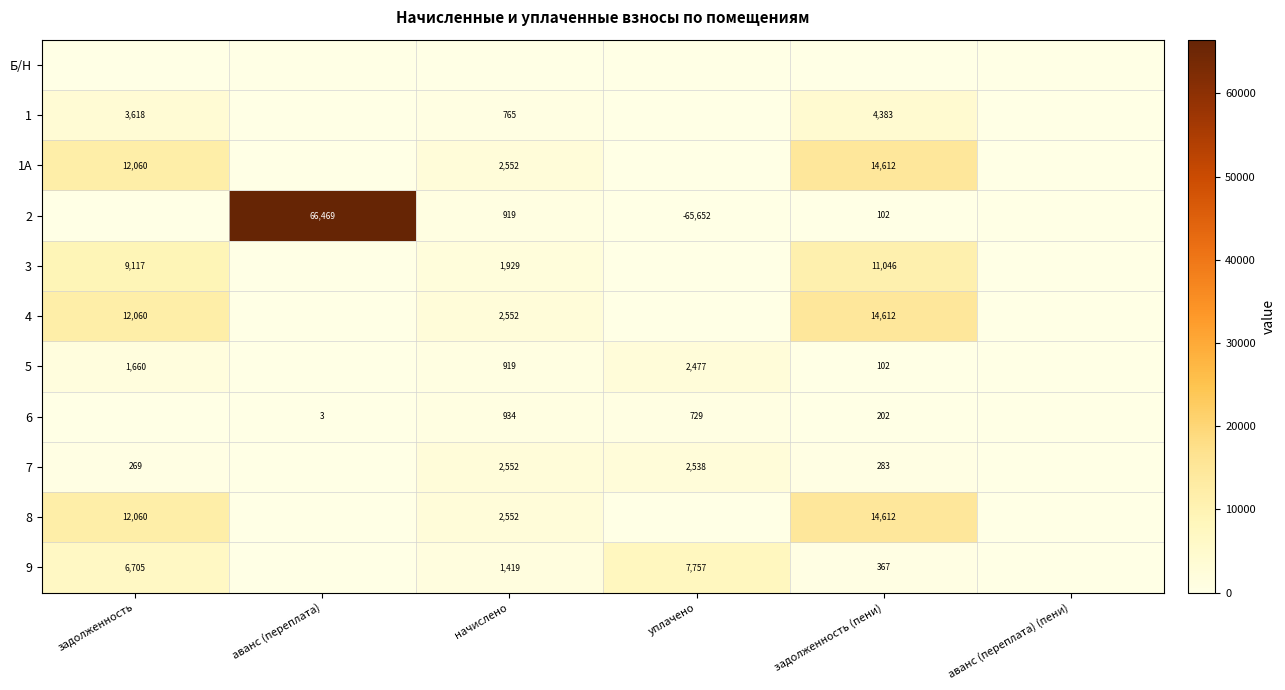

What is the difference between the 1А values at задолженность and начислено?

9508